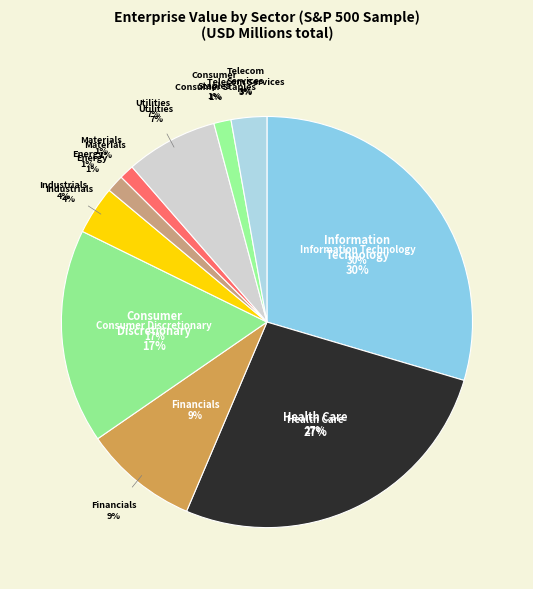

Which has a higher value, Consumer Discretionary or Information Technology?

Information Technology